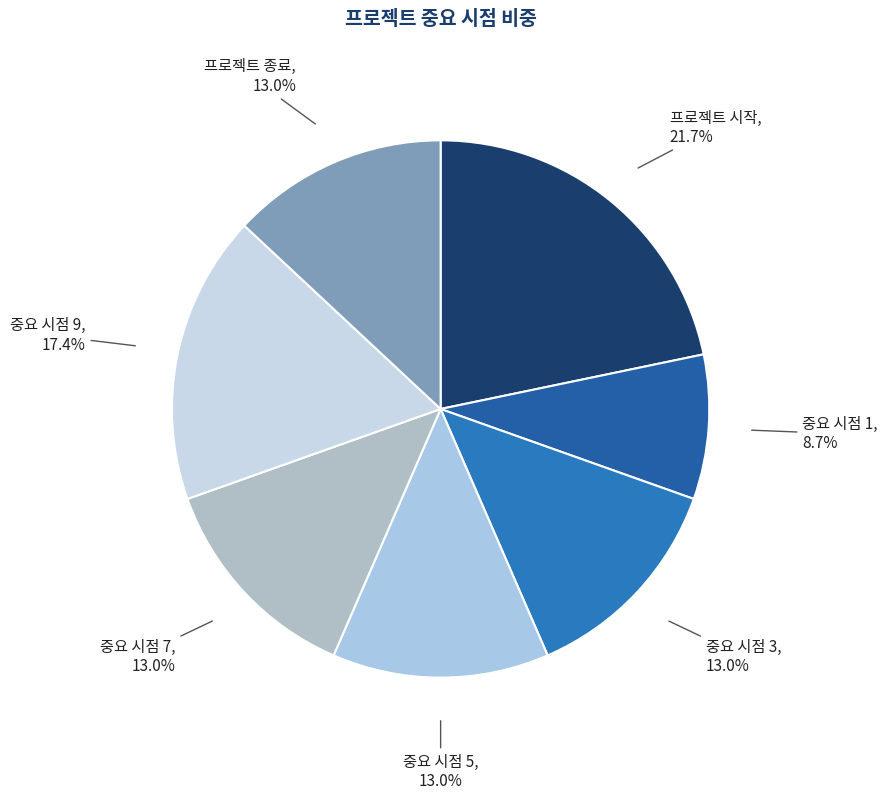

Count the number of slices in the pie.

7